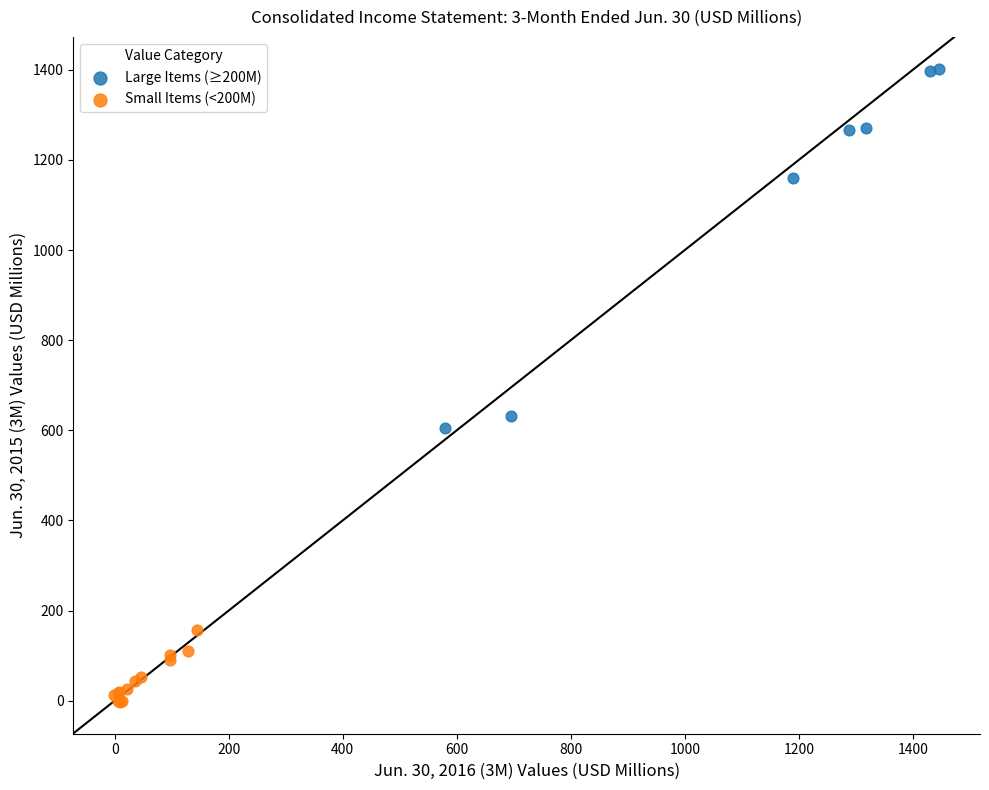

Which series contains the highest Y value?

Large Items (≥200M)